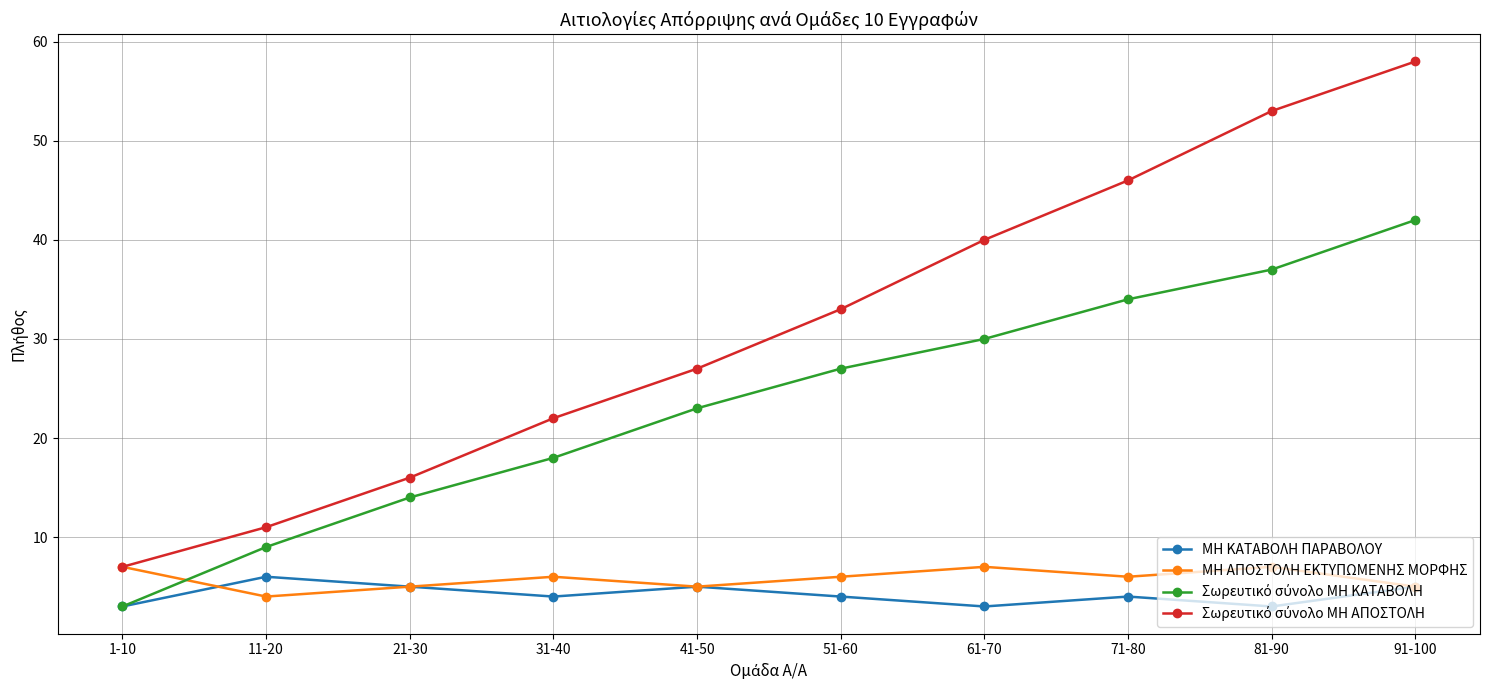

The ΜΗ ΑΠΟΣΤΟΛΗ ΕΚΤΥΠΩΜΕΝΗΣ ΜΟΡΦΗΣ series shows 5 at 81-90. True or false?

False